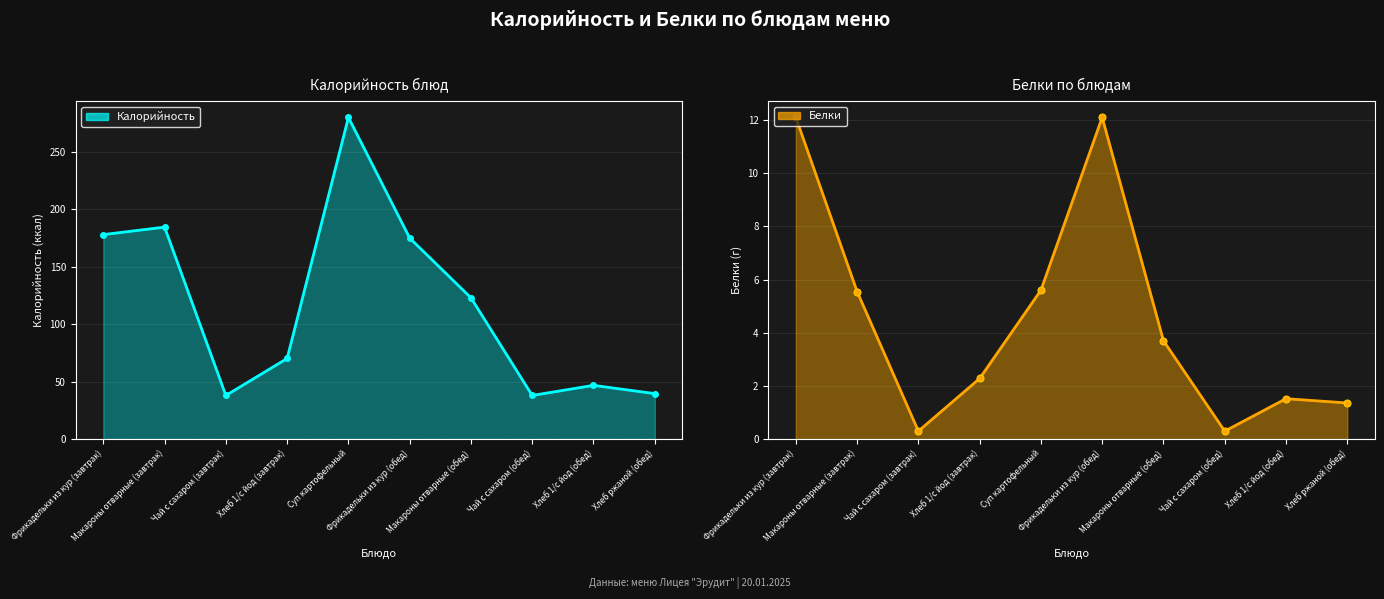

At which category does Белки reach its first local valley?

Чай с сахаром (завтрак)